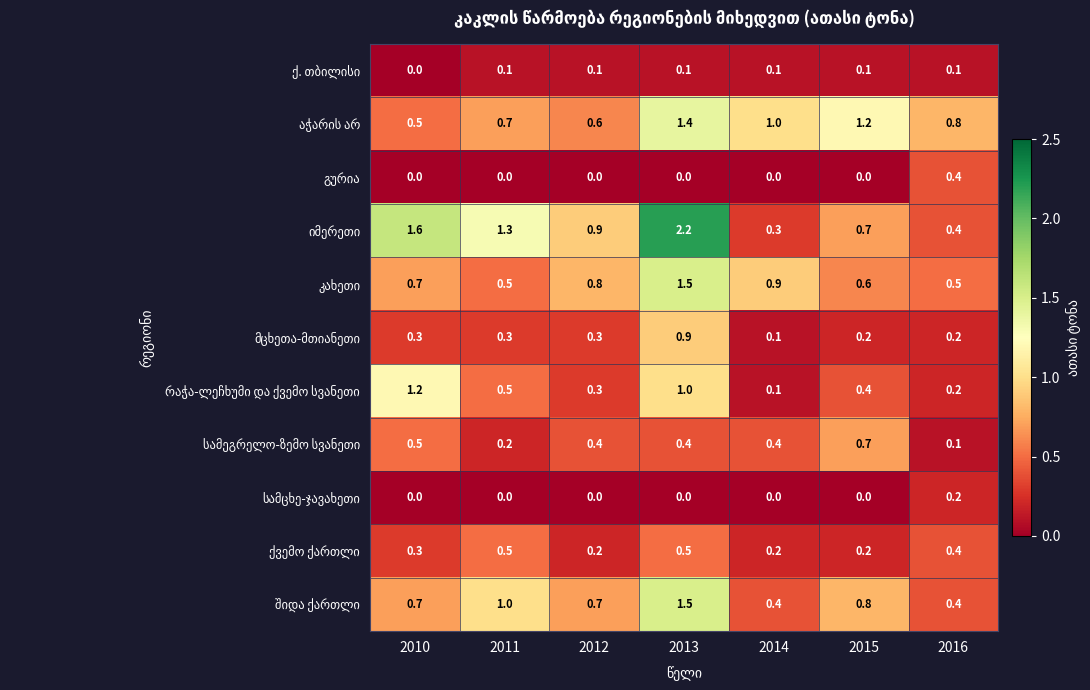

What is the difference between the highest and lowest values at 2014?

1.0